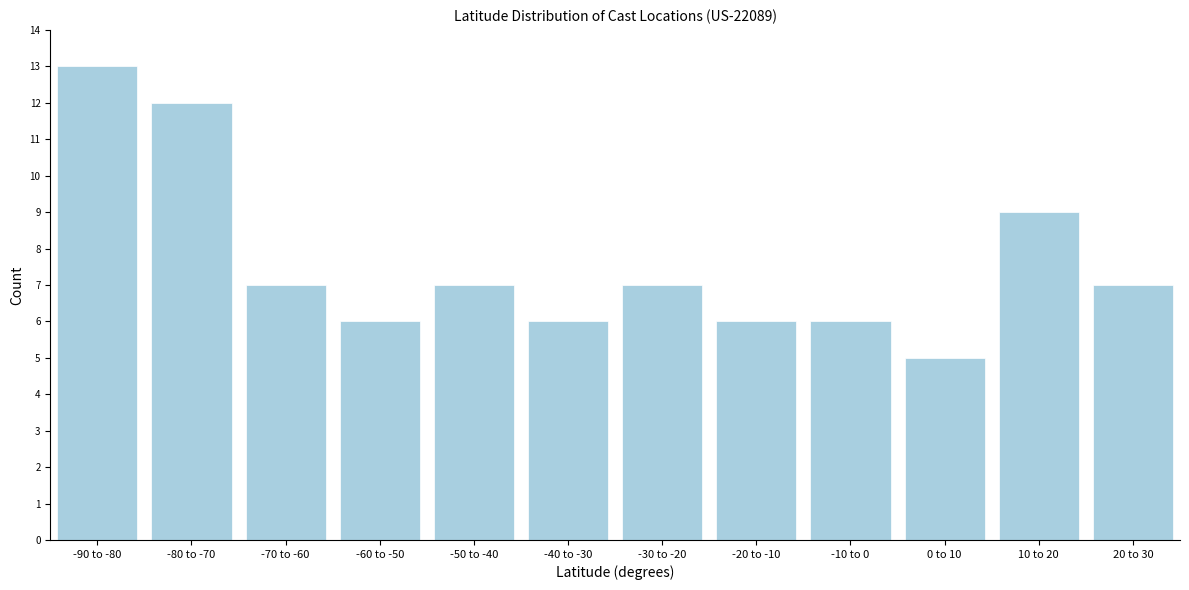

Reading left to right, list all the values displayed in this chart.

13	12	7	6	7	6	7	6	6	5	9	7